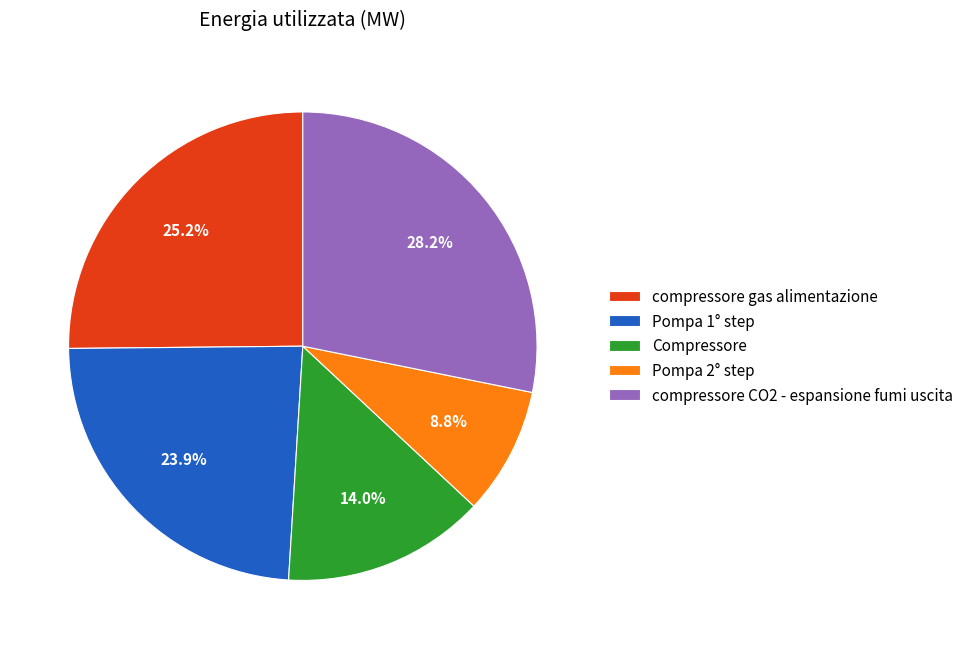

How many slices are in this pie chart?

5